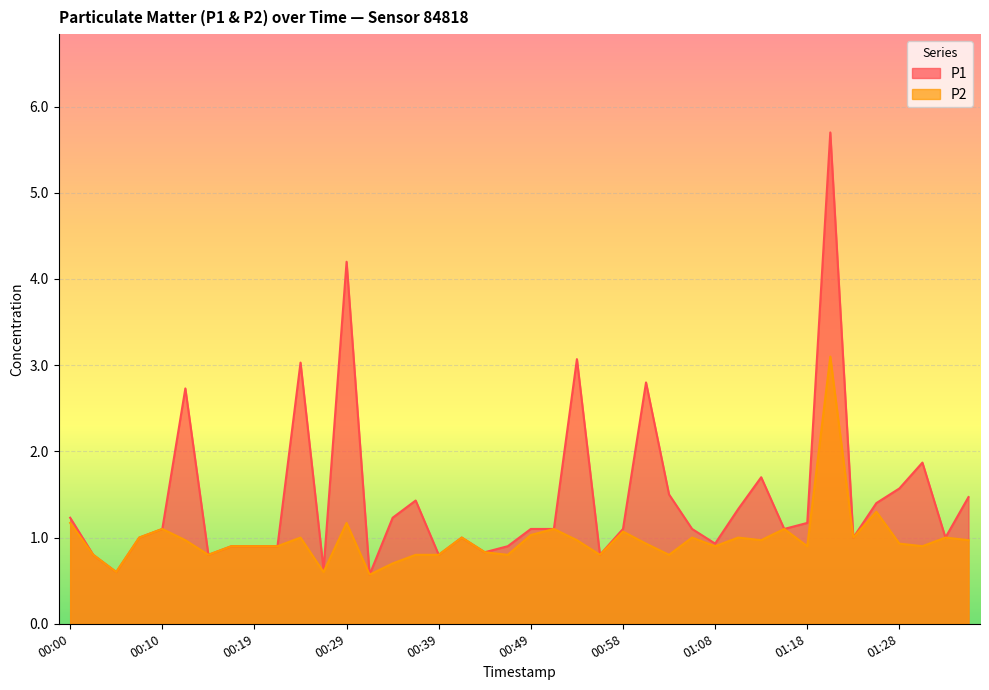

At which category is the sum across all series the highest?

01:20